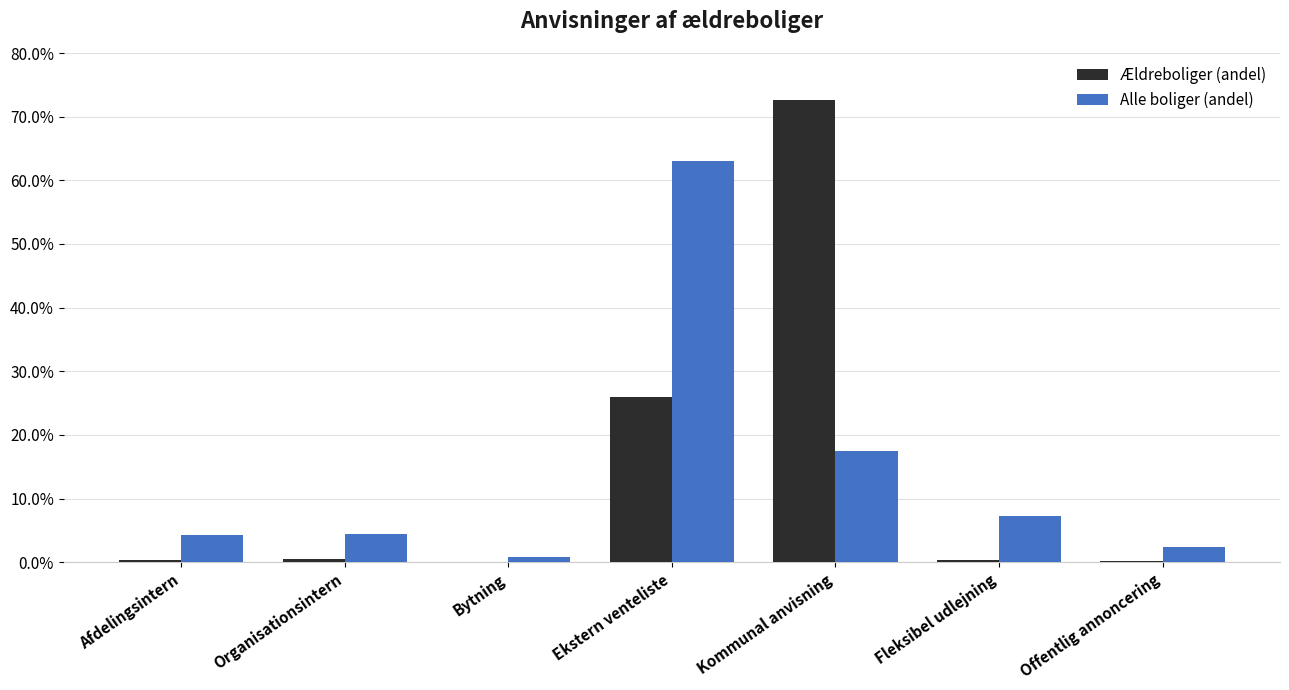

What is the sum of all Alle boliger (andel) values?

99.9